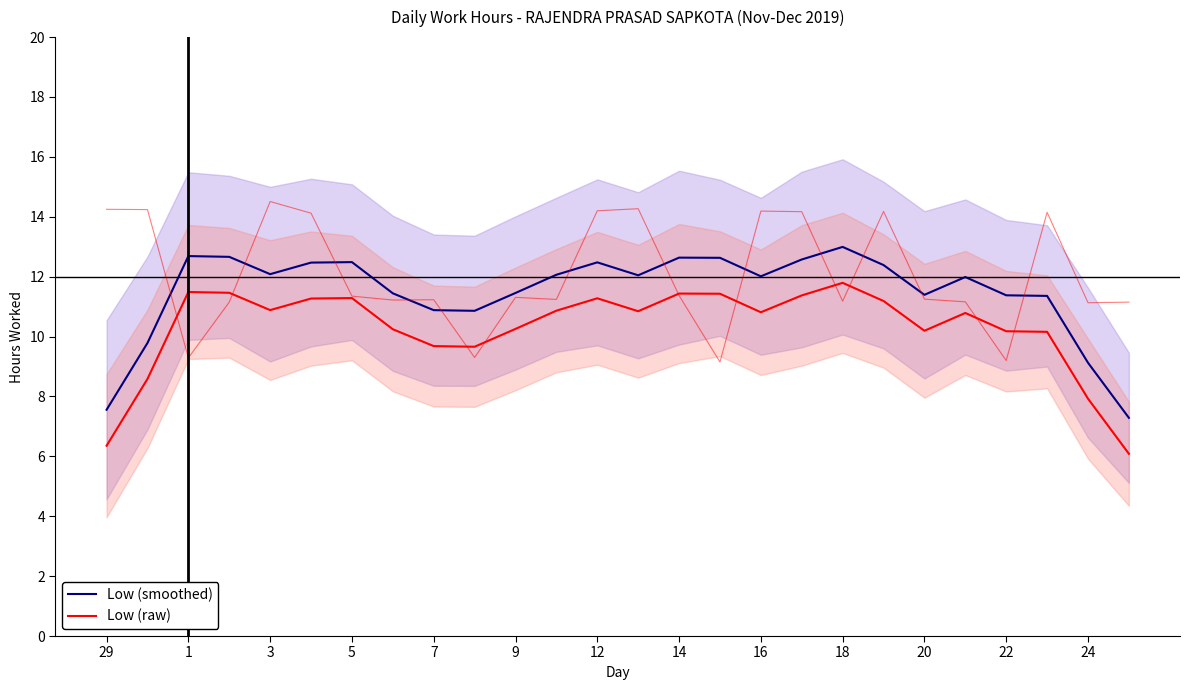

True or false: Low (raw) and Low (smoothed) cross at least once.

False